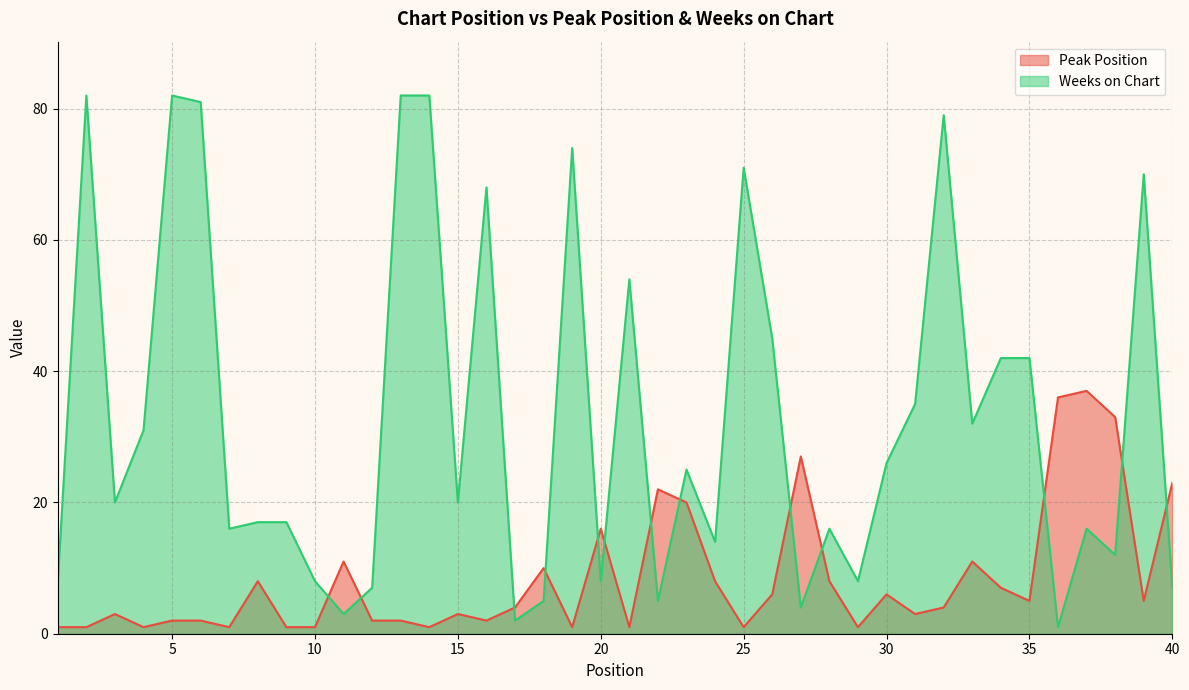

How many times do Weeks on Chart and Peak Position cross each other?

13